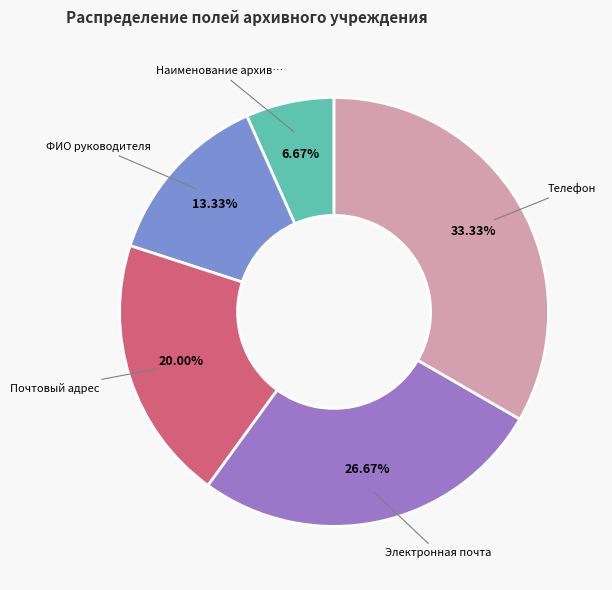

Is there any slice that represents more than half of the pie?

No